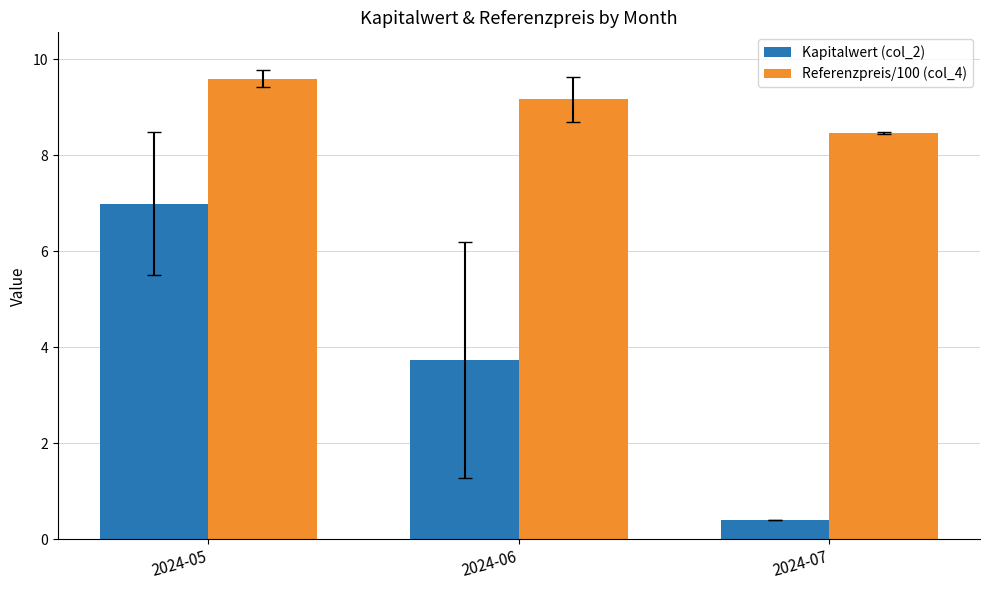

Which series has the widest spread of values?

Kapitalwert (col_2)